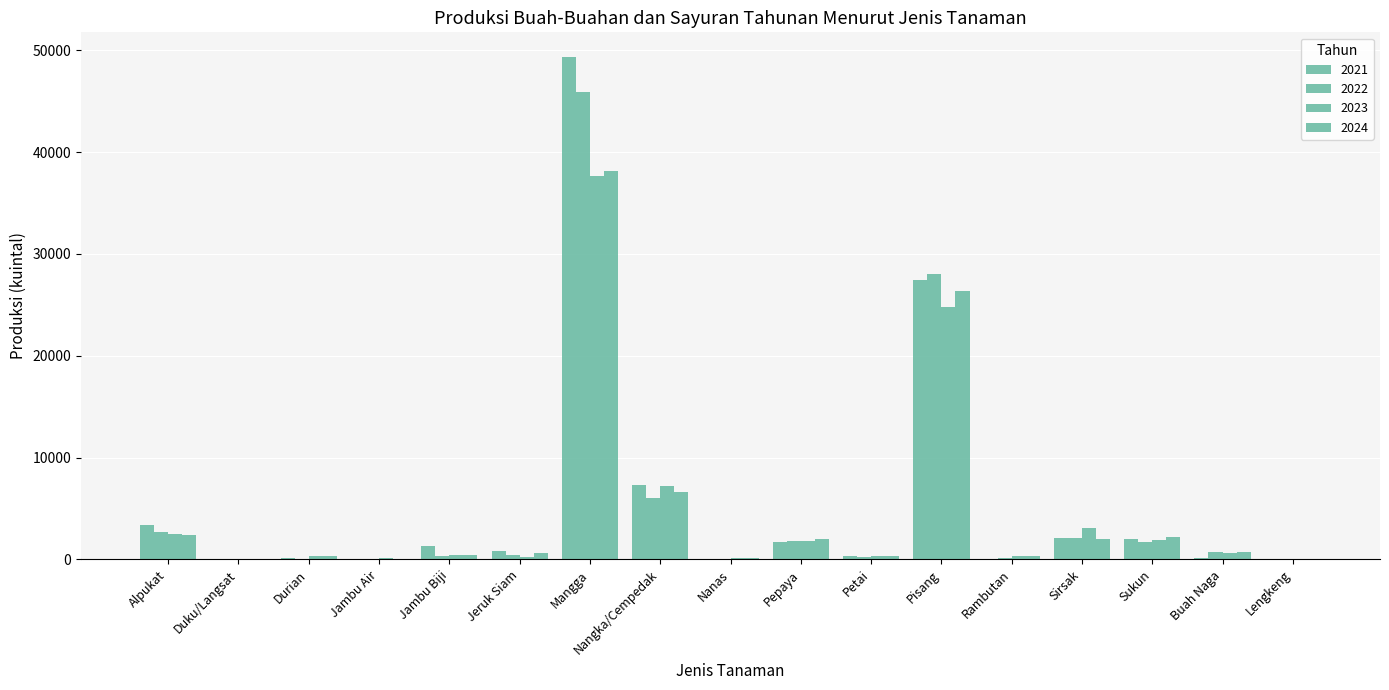

Are the bars horizontal?

No